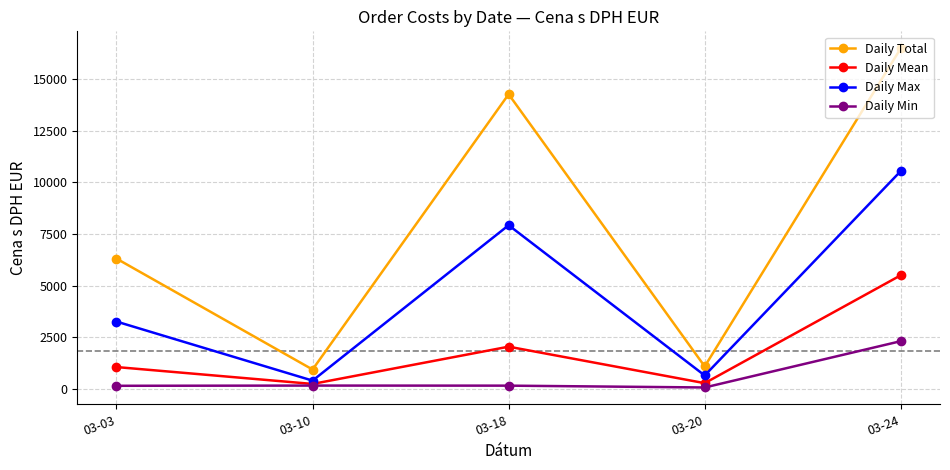

List the series in order of their overall mean, lowest first.

Daily Min, Daily Mean, Daily Max, Daily Total